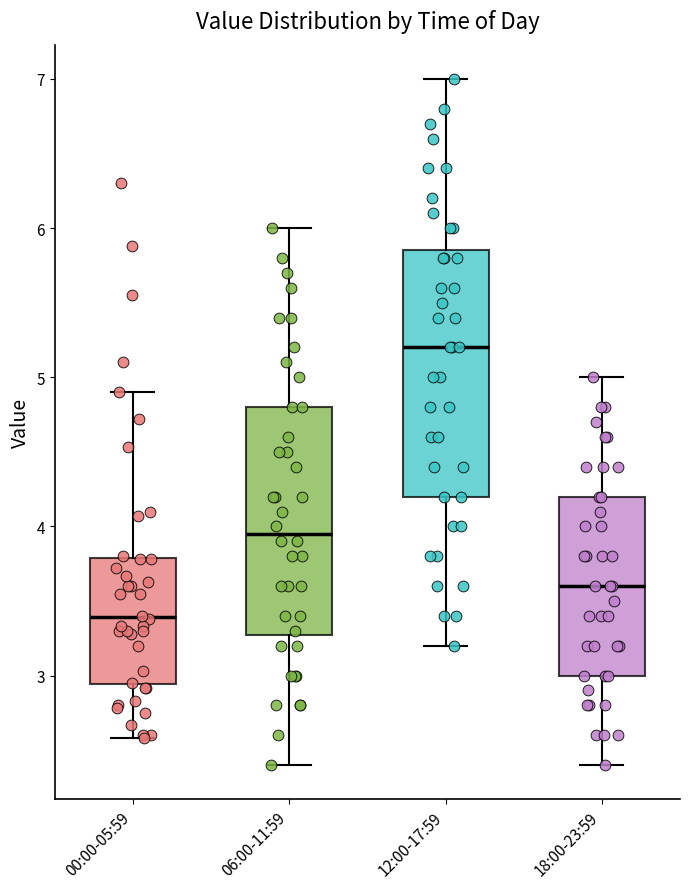

Reading left to right, transcribe this box plot: for each box, give where its median line is, the range the box spans, and where its two whiskers end, as read against the y-axis. The values are not printed on the chart, so give them approximately, as read against the axis.

00:00-05:59: median 3.4, box 2.9 to 3.8, whiskers 2.6 to 4.9
06:00-11:59: median 4.0, box 3.3 to 4.8, whiskers 2.4 to 6.0
12:00-17:59: median 5.2, box 4.2 to 5.9, whiskers 3.2 to 7.0
18:00-23:59: median 3.6, box 3.0 to 4.2, whiskers 2.4 to 5.0